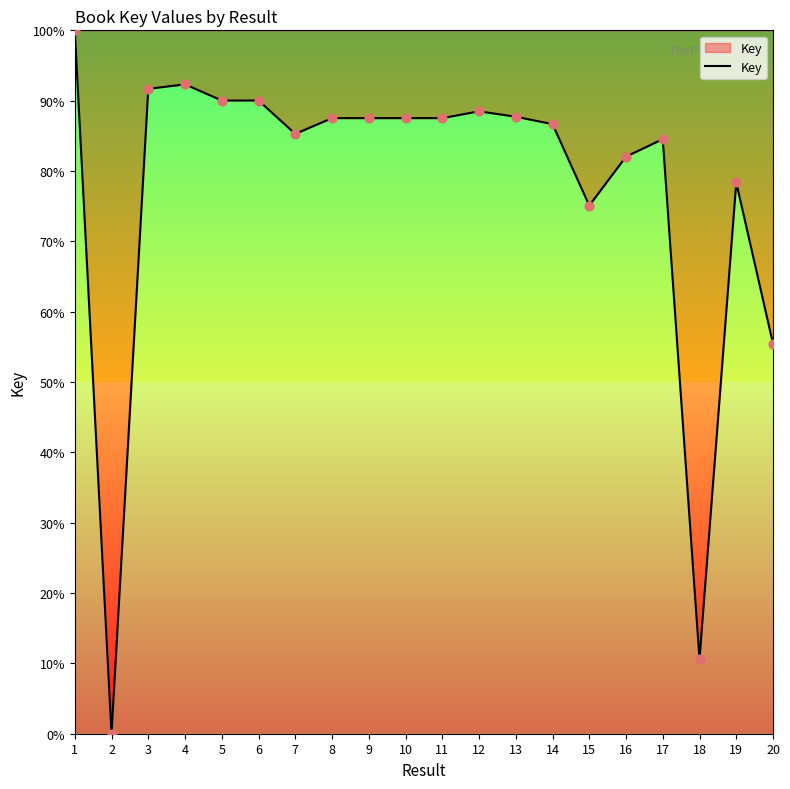

What is the change in value from 4 to 16?

-10.3